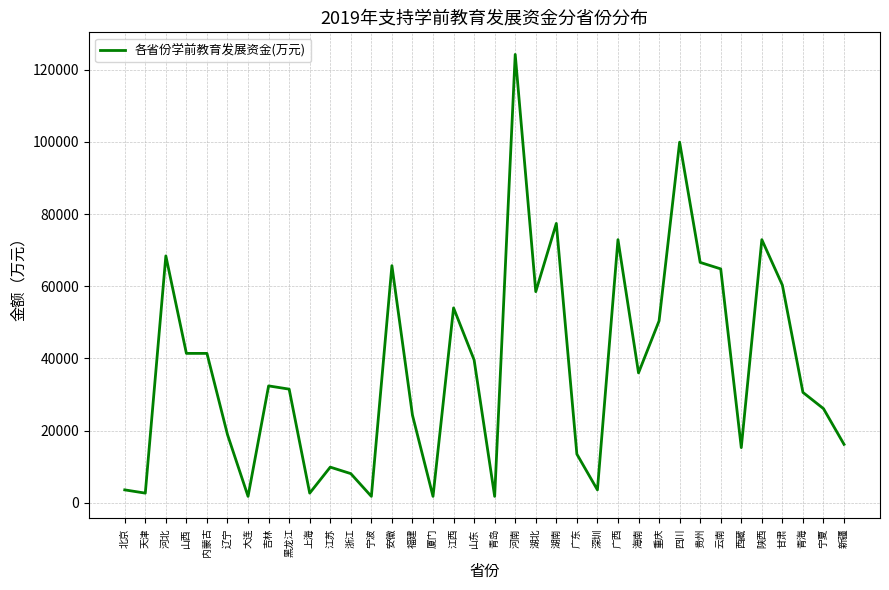

Which label corresponds to the largest value in the chart?

河南